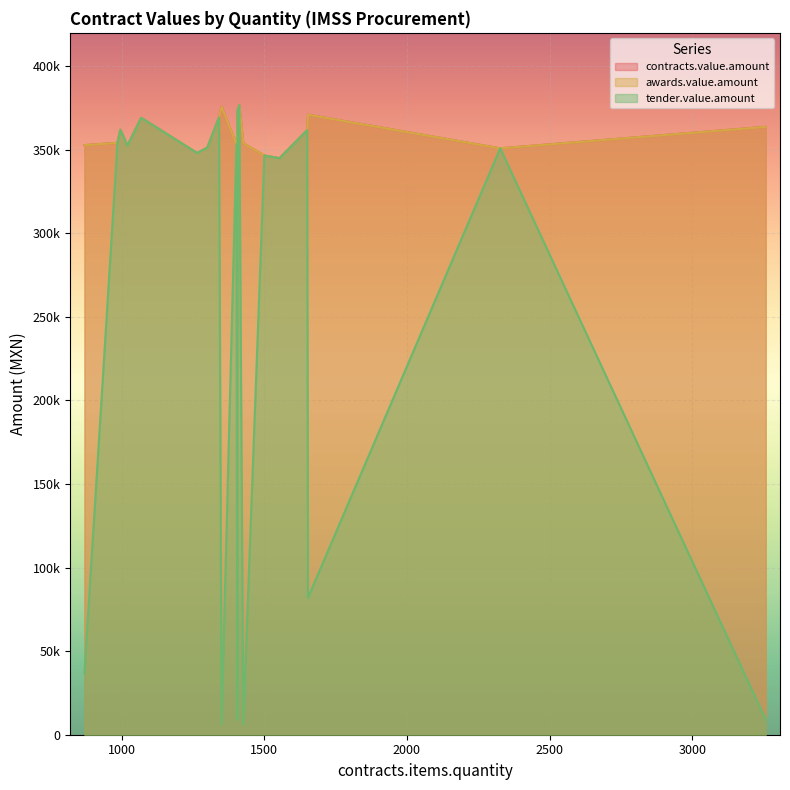

Reading left to right, transcribe all the data shown in this chart.

contracts.value.amount: 1412=376721.6	1350=375840.0	1406=373489.8	1653=371032.4	1341=369429.9	1068=369186.2	3258=363776.0	995=362049.5	1650=361746.0	1405=360185.8	985=354206.0	1426=353990.2	1402=353318.0	869=352814.0	1020=352593.6	1300=351364.0	2327=350911.6	1264=348133.3	1500=346608.0	1553=344983.4
awards.value.amount: 1412=376721.6	1350=375840.0	1406=373489.8	1653=371032.4	1341=369429.9	1068=369186.2	3258=363776.0	995=362049.5	1650=361746.0	1405=360185.8	985=354206.0	1426=353990.2	1402=353318.0	869=352814.0	1020=352593.6	1300=351364.0	2327=350911.6	1264=348133.3	1500=346608.0	1553=344983.4
tender.value.amount: 1412=376721.6	1350=6358.2	1406=373489.8	1653=82012.0	1341=369429.9	1068=369186.2	3258=9077.0	995=362049.5	1650=361746.0	1405=8908.8	985=354206.0	1426=6013.4	1402=353318.0	869=36581.8	1020=352593.6	1300=351364.0	2327=350911.6	1264=348133.3	1500=346608.0	1553=344983.4